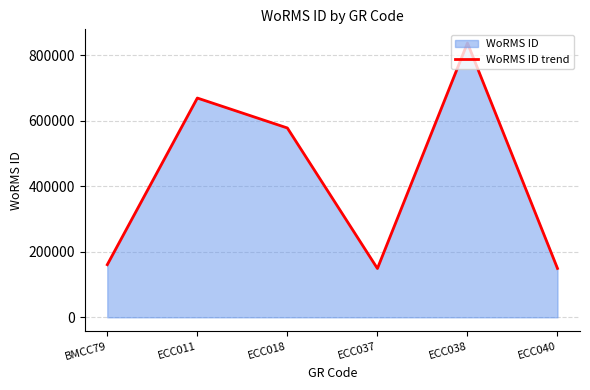

How many interior local peaks (higher than both neighbors) does the data have?

2